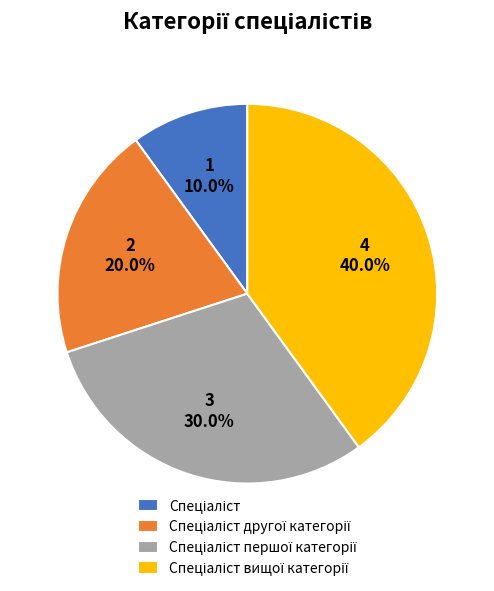

How many slices are in this pie chart?

4